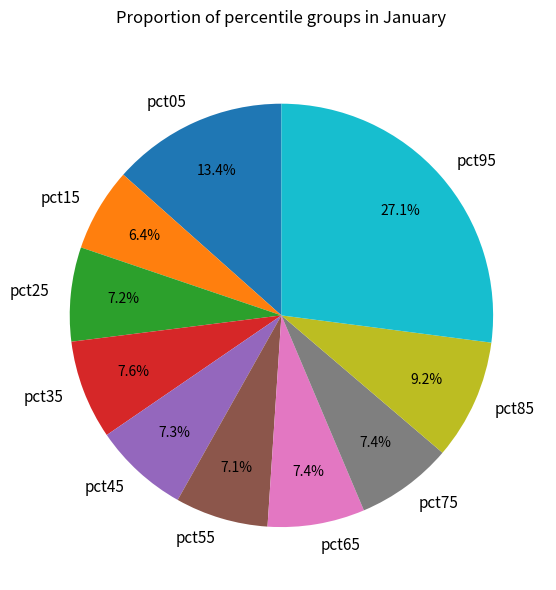

Does pct75 represent more than half of the total?

No